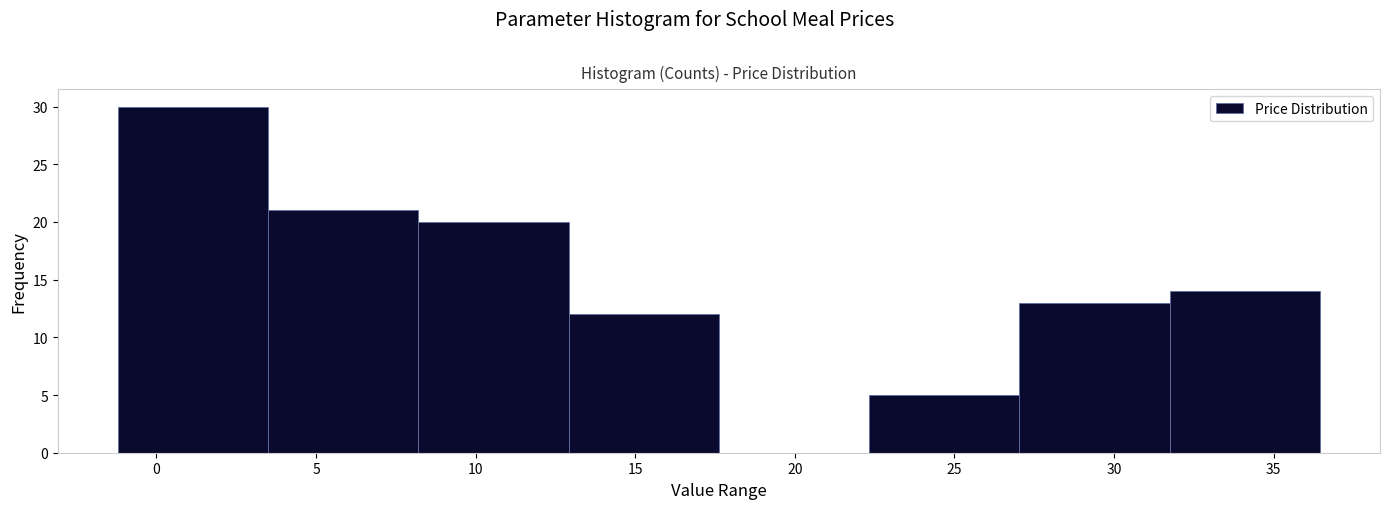

What is the height of the bar covering 13.0 to 17.5 on the x-axis? Neither the bar edges nor the heights are printed on the chart, so give them approximately, as read against the axes.

12